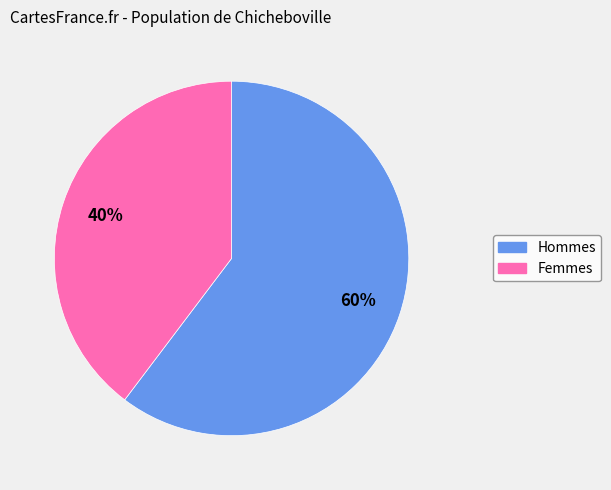

To the nearest percent, what is the average slice percentage?

50%